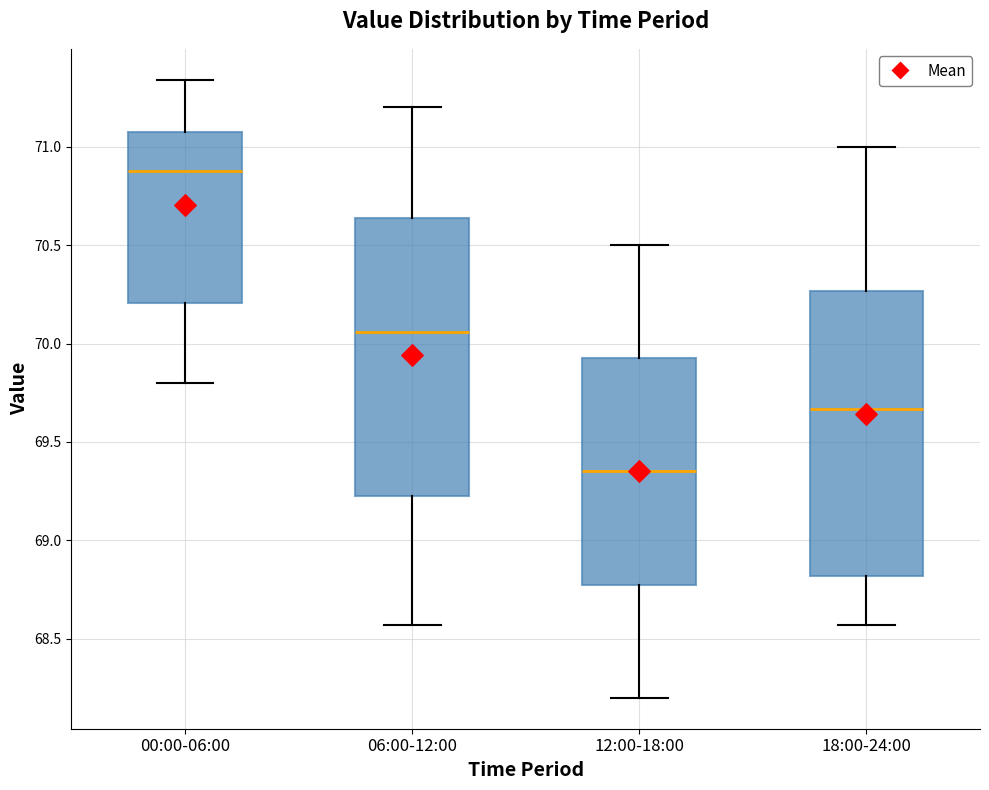

Reading left to right, transcribe this box plot: for each box, give where its median line is, the range the box spans, and where its two whiskers end, as read against the y-axis. The values are not printed on the chart, so give them approximately, as read against the axis.

00:00-06:00: median 70.90, box 70.20 to 71.10, whiskers 69.80 to 71.35
06:00-12:00: median 70.05, box 69.25 to 70.65, whiskers 68.55 to 71.20
12:00-18:00: median 69.35, box 68.80 to 69.95, whiskers 68.20 to 70.50
18:00-24:00: median 69.65, box 68.80 to 70.25, whiskers 68.55 to 71.00